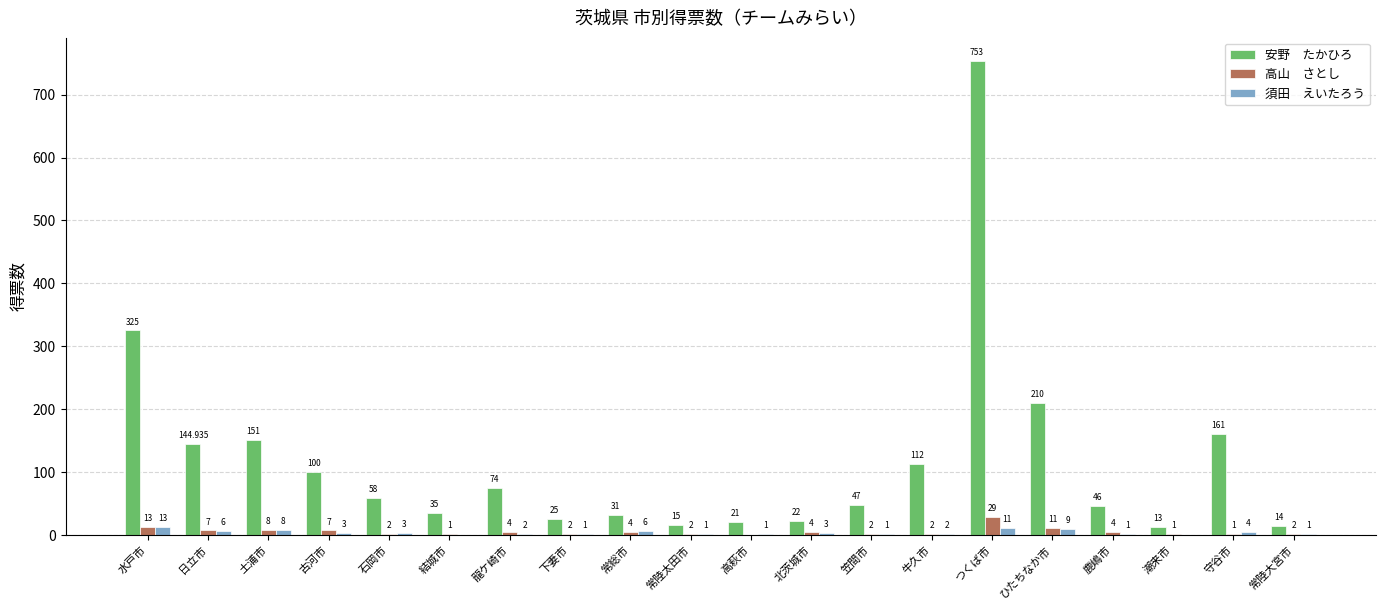

Which label corresponds to the largest value in the chart?

つくば市